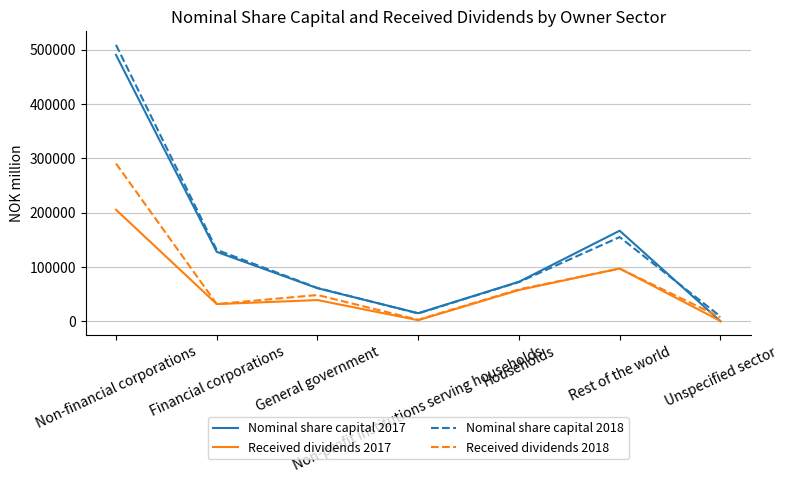

Which series has the largest range (max minus min)?

Nominal share capital 2018